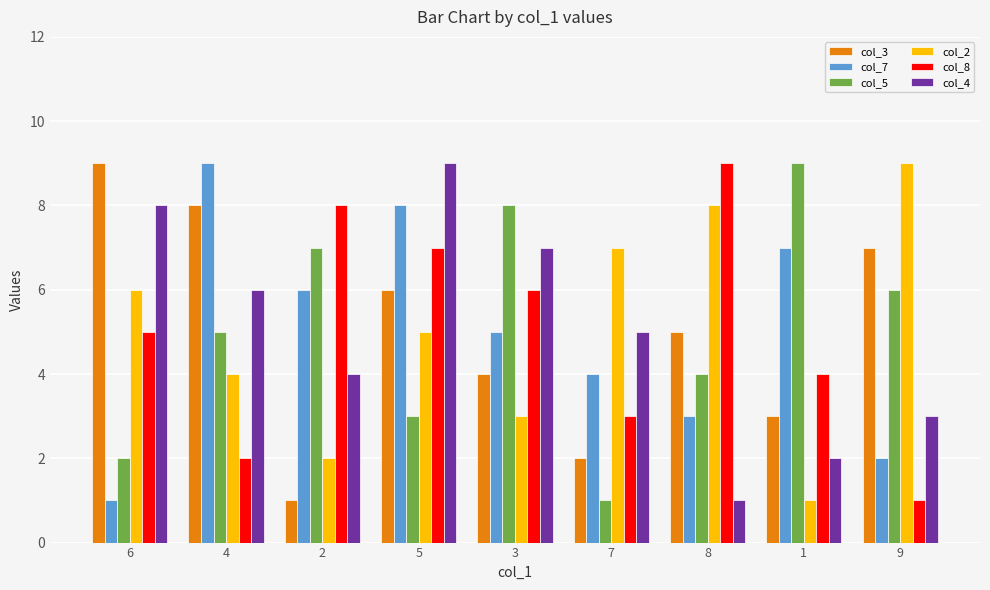

Rank the categories by col_4 value from lowest to highest.

8, 1, 9, 2, 7, 4, 3, 6, 5